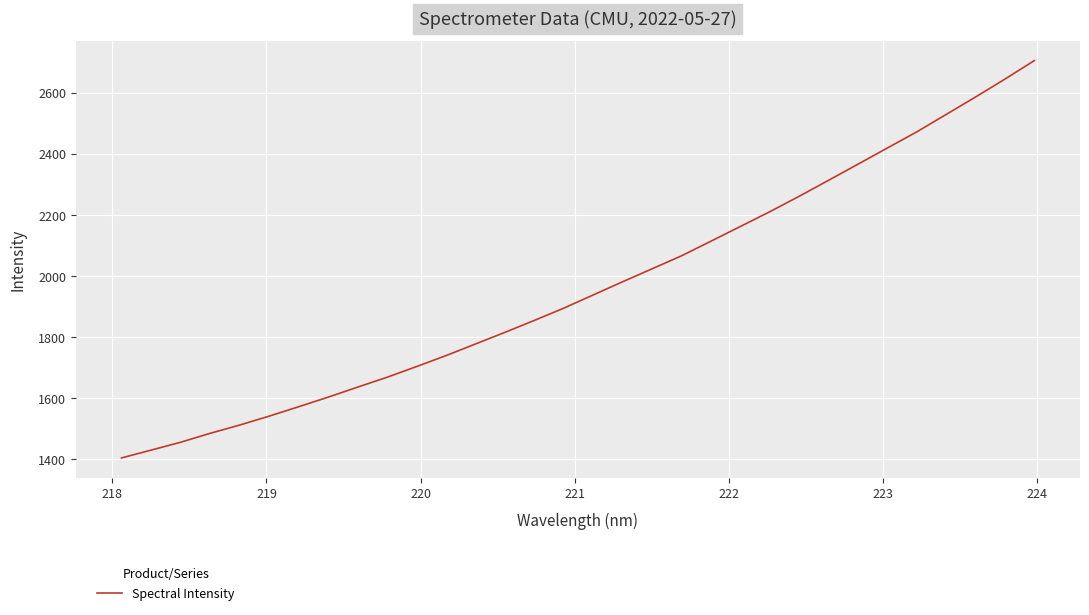

What is the maximum value shown in the chart?

2705.4